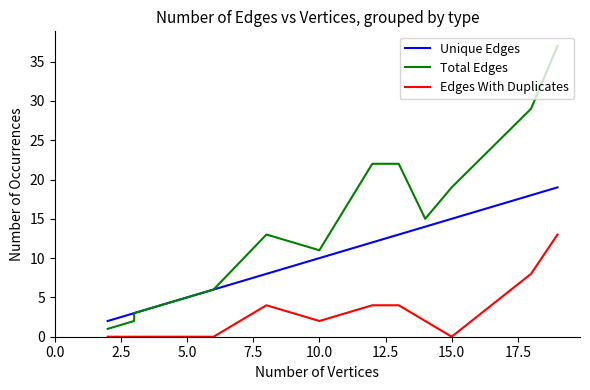

Is this an area chart (filled region under the line)?

No